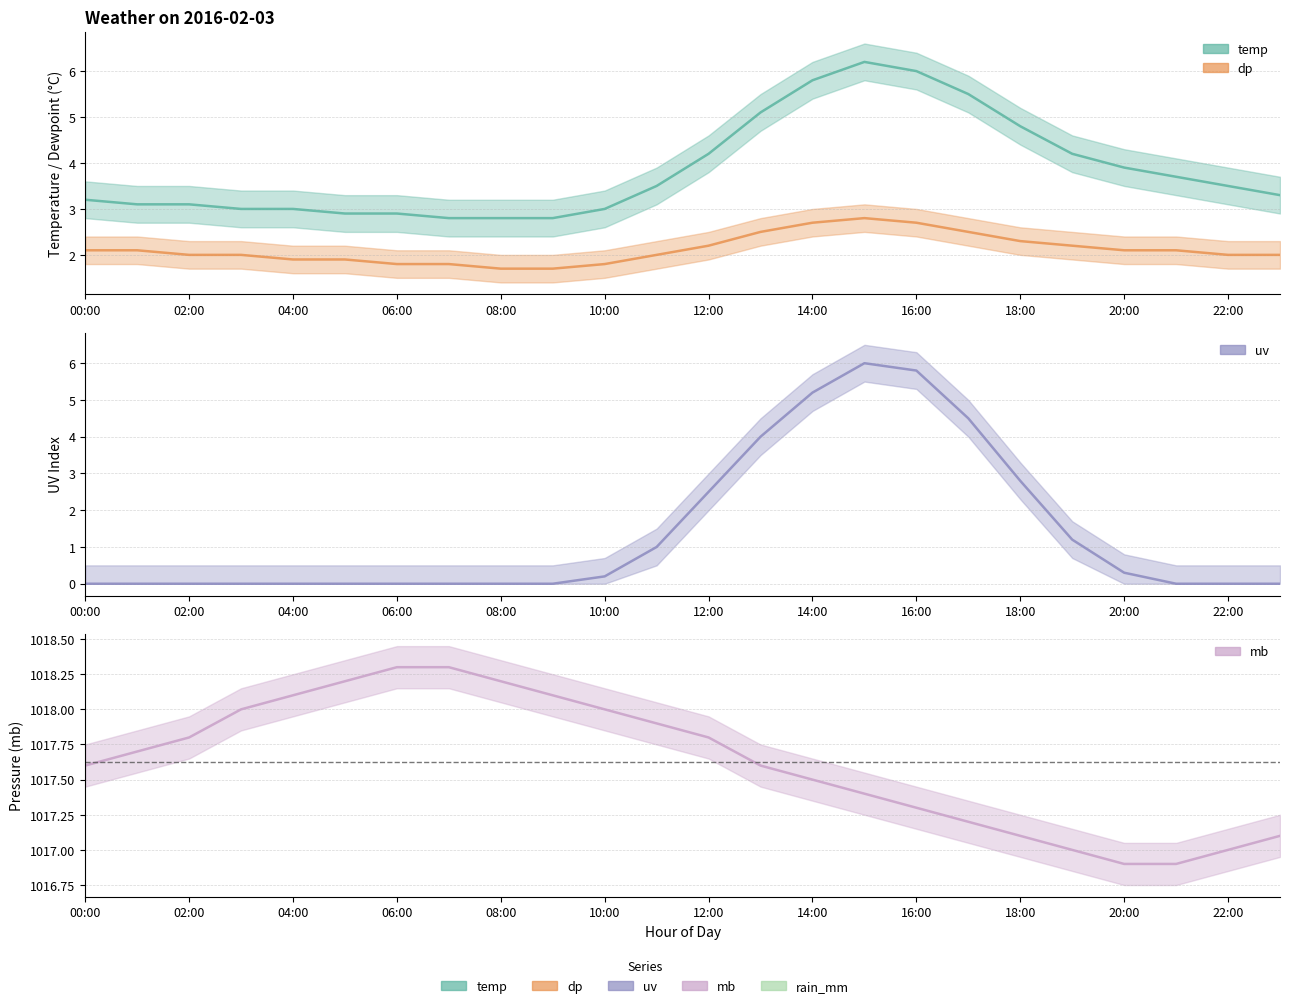

What is the label of the 10th point from the right?

14:00